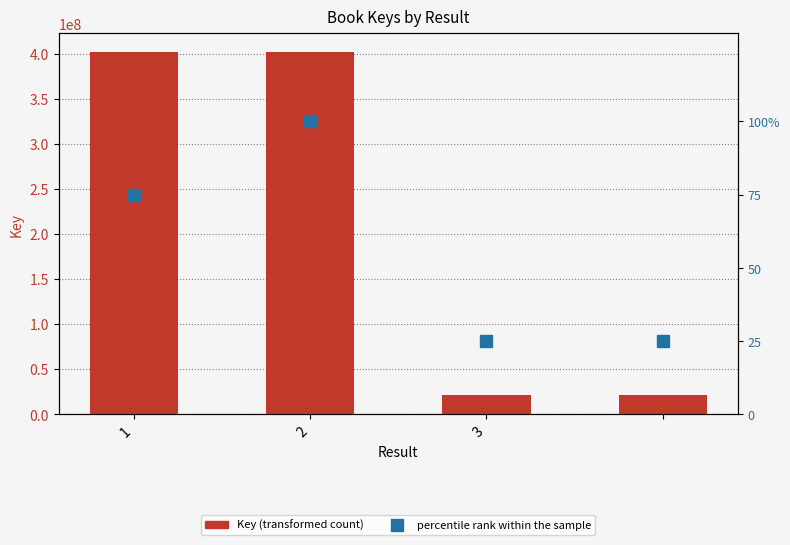

Which category has the highest value in the percentile rank within the sample series?

2